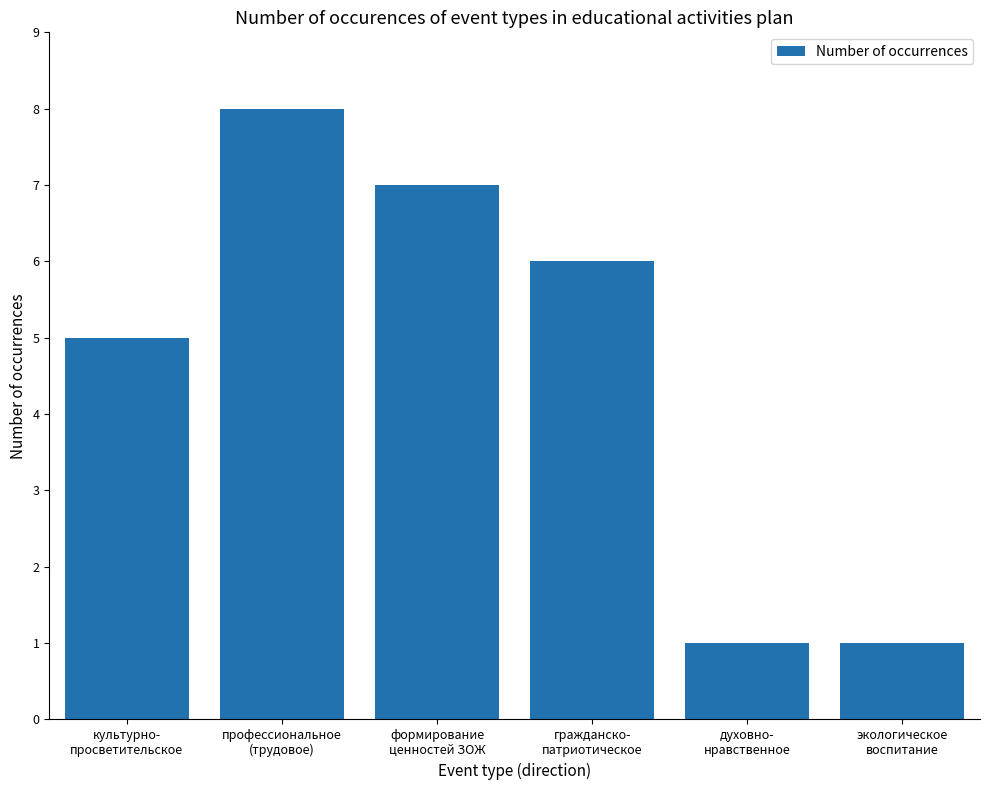

Are the bars horizontal?

No